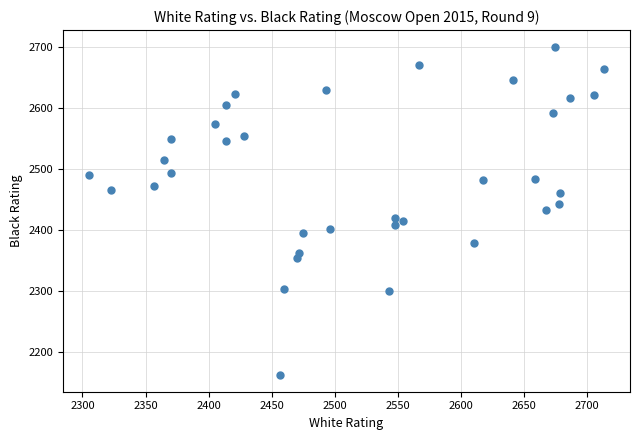

What is the range of Y values (max minus min)?

538